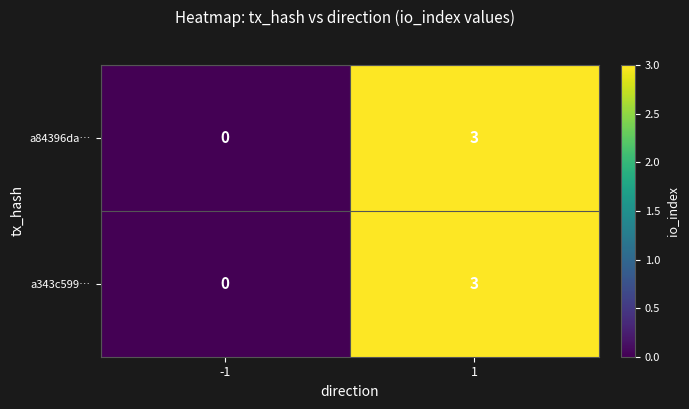

Is the value of a84396da… at -1 greater than the value of a343c599… at 1?

No